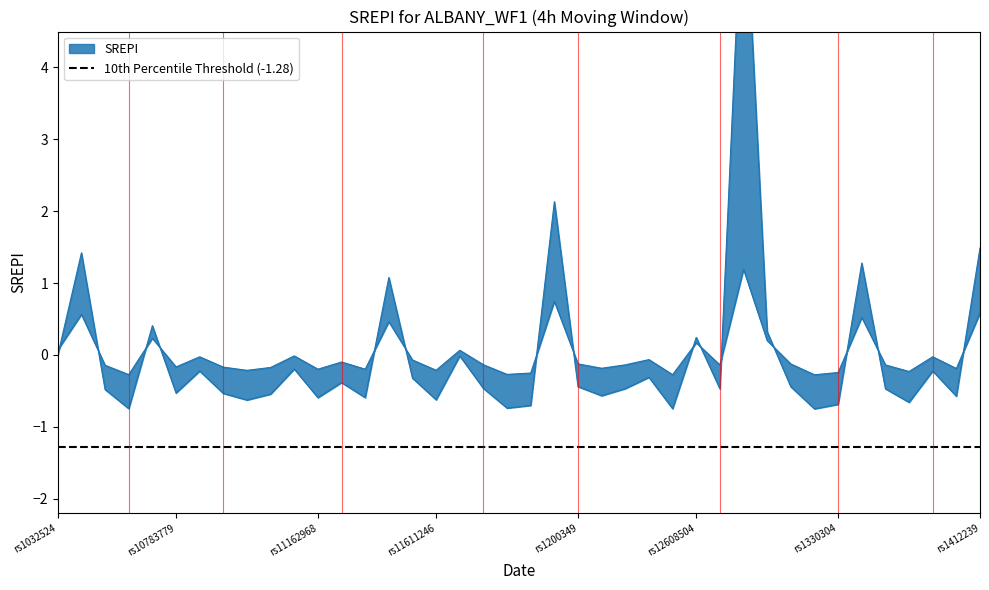

What is the value of the 35th point from the left?

1.3